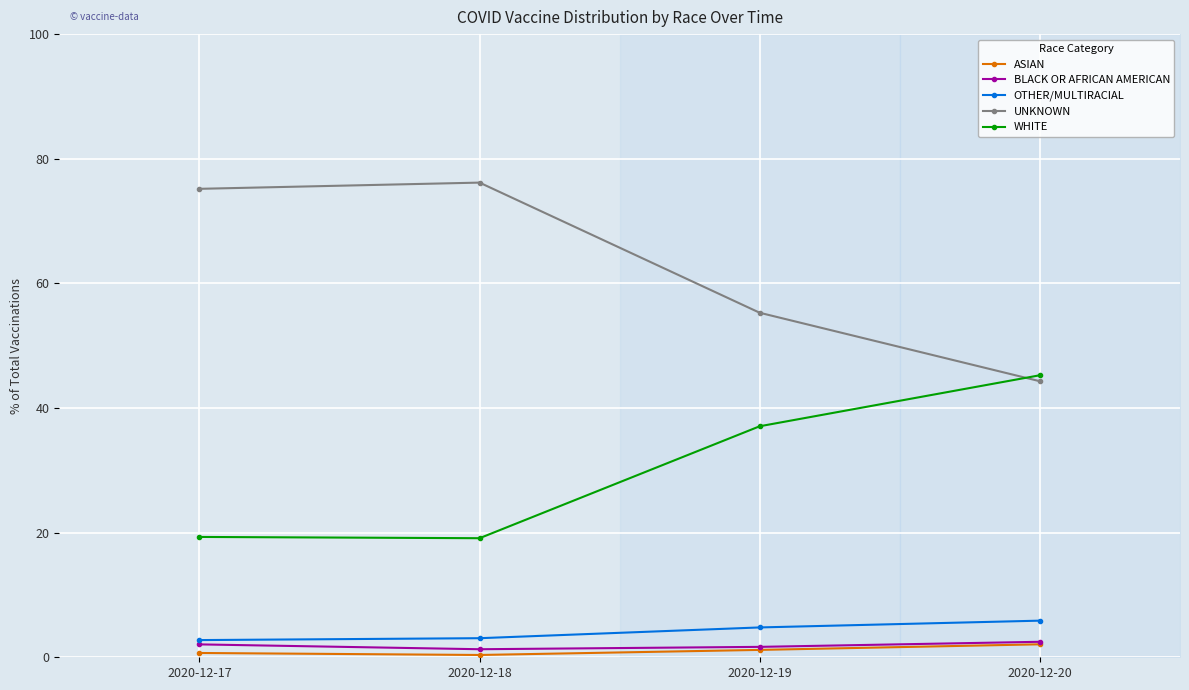

Which series has the largest total across all categories?

UNKNOWN